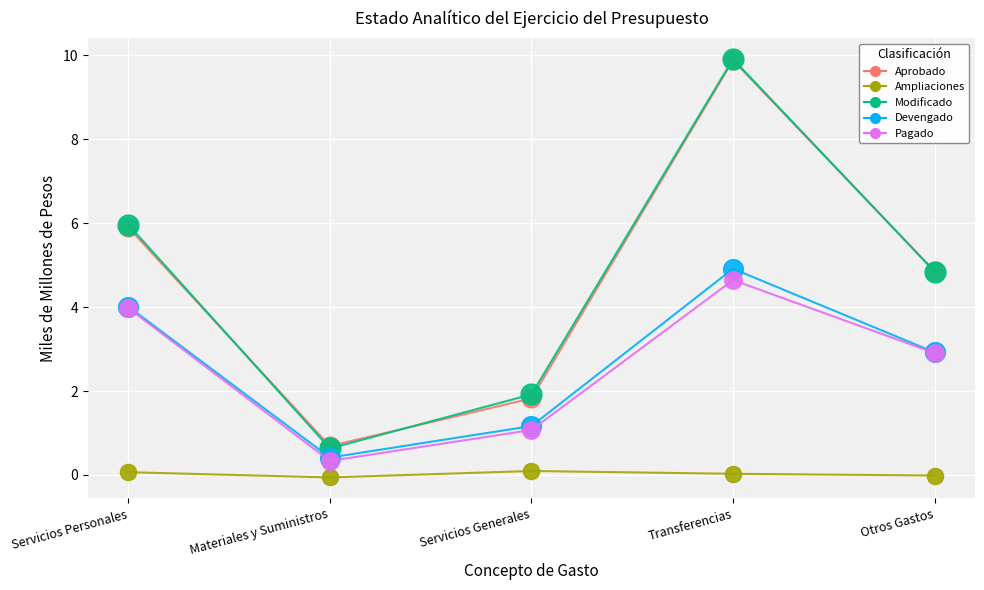

The Pagado series shows 1.1 at Servicios Generales. True or false?

True